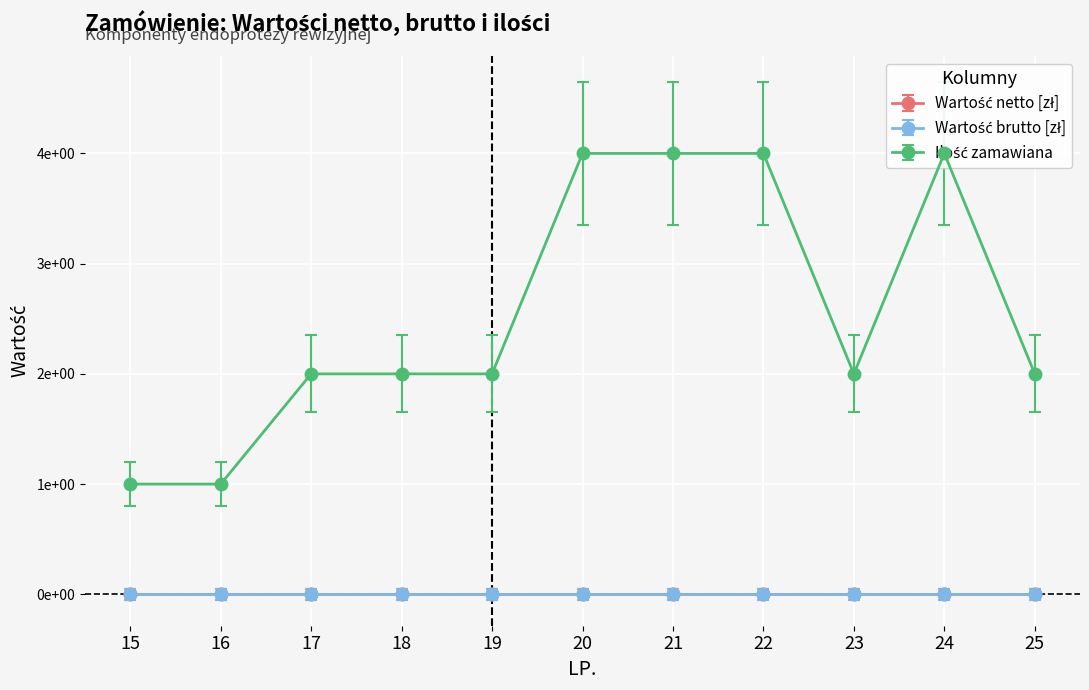

What is the lowest value of the Ilość zamawiana series?

1